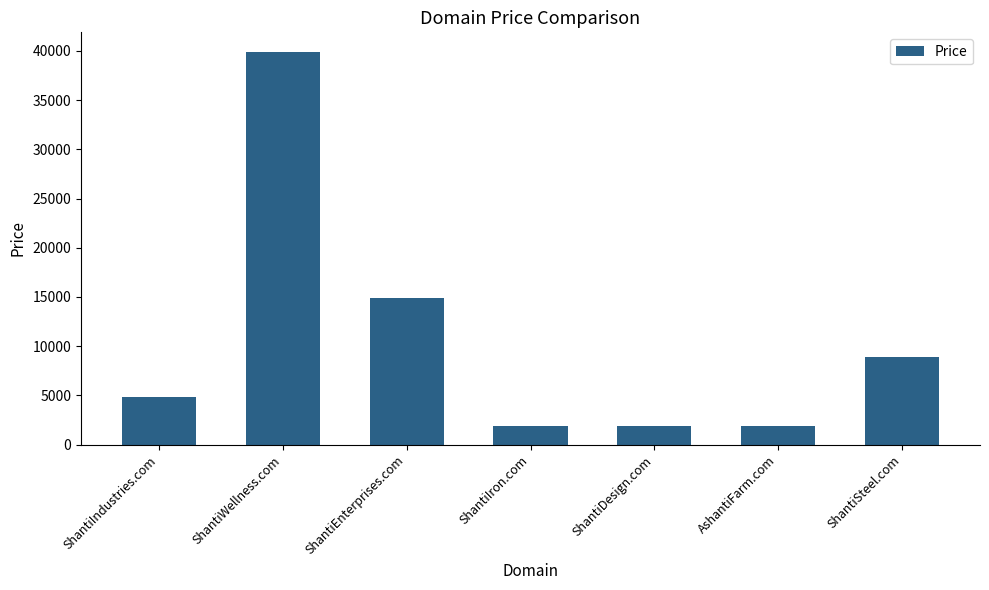

What is the greatest value displayed?

39888